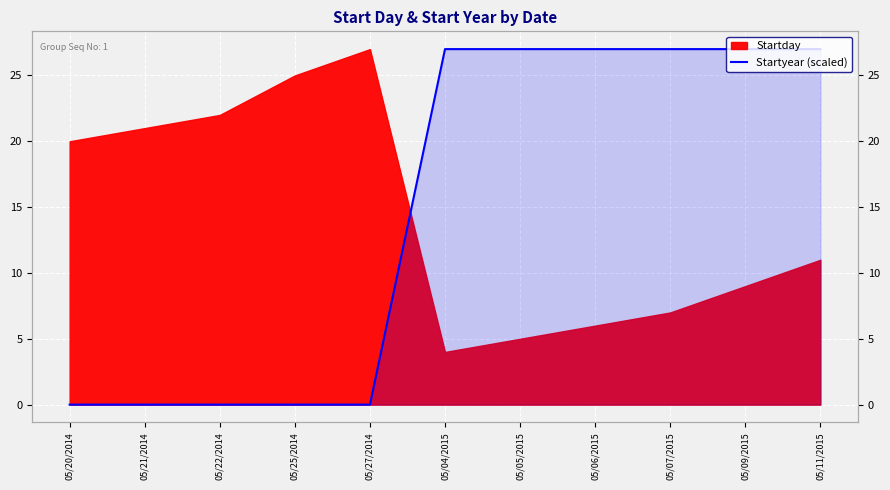

How many lines are shown in the chart?

1